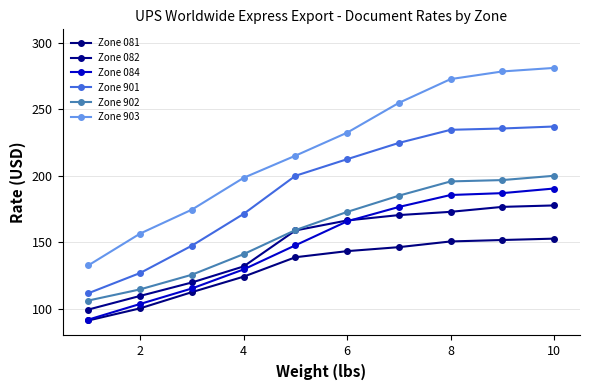

Rank the series by their maximum value, from lowest to highest.

Zone 081, Zone 082, Zone 084, Zone 902, Zone 901, Zone 903